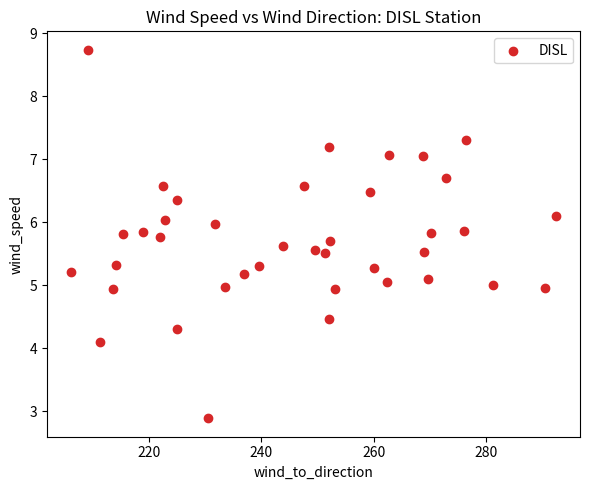

What is the range of X values (max minus min)?

86.2